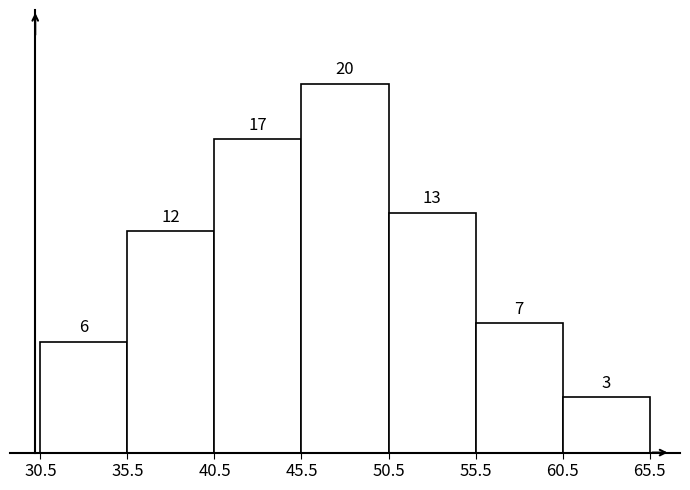

Reading left to right, transcribe this chart: for each bar, give the range it covers on the x-axis and its height.

30.5 to 35.5: 6
35.5 to 40.5: 12
40.5 to 45.5: 17
45.5 to 50.5: 20
50.5 to 55.5: 13
55.5 to 60.5: 7
60.5 to 65.5: 3